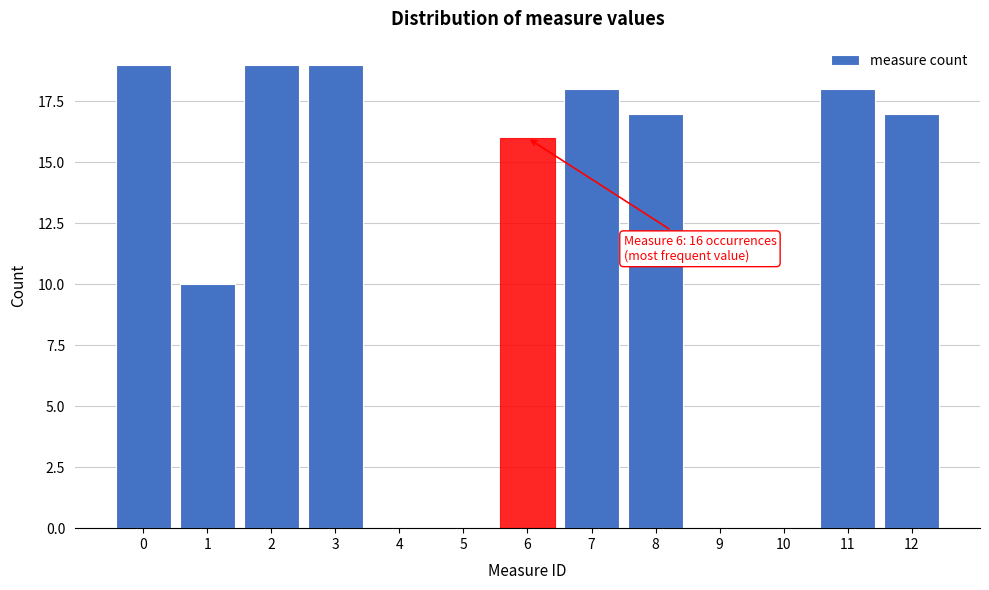

Reading left to right, list all the values displayed in this chart.

0=19	1=10	2=19	3=19	4=0	5=0	6=16	7=18	8=17	9=0	10=0	11=18	12=17